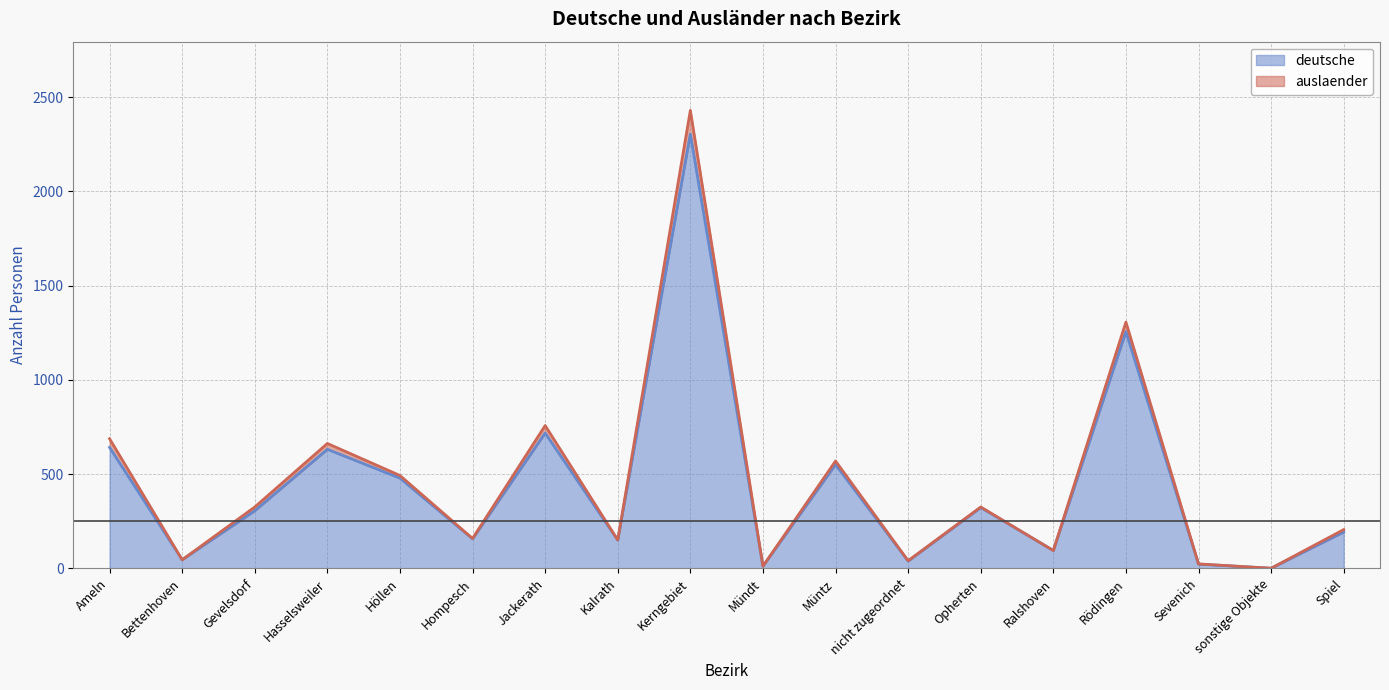

Between Ameln and Gevelsdorf, which is larger?

Ameln